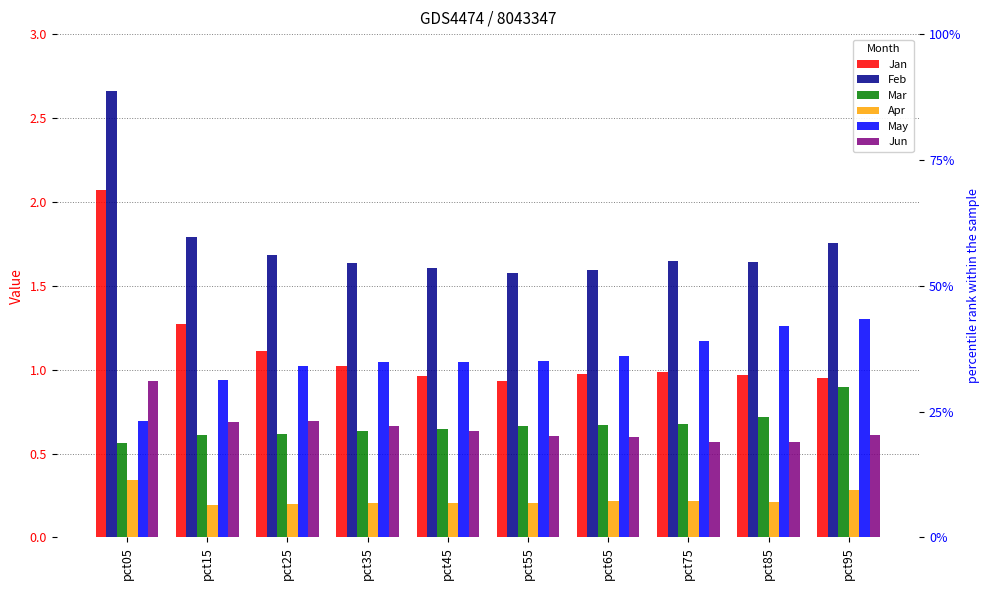

What is the minimum value shown in the chart?

0.2